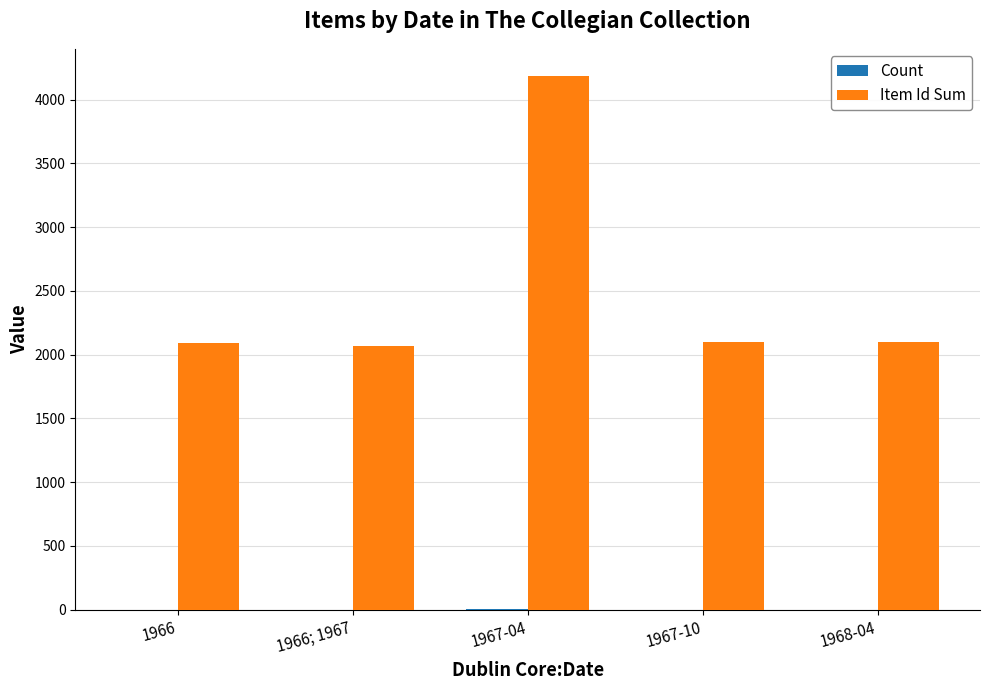

Where does the Item Id Sum series first go above 2096?

1967-04